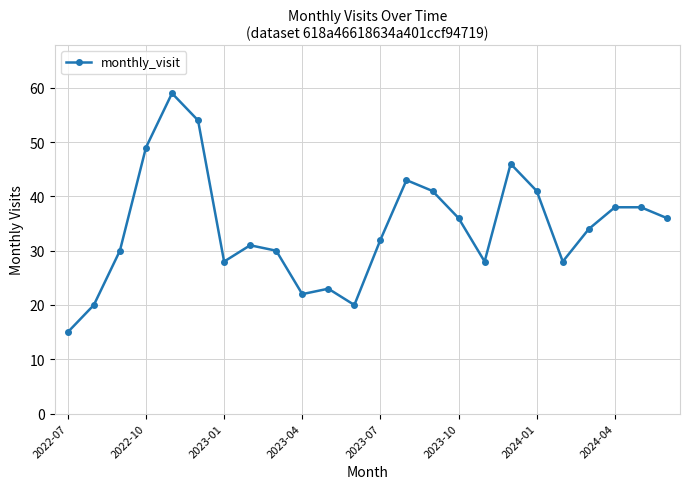

True or false: the data has more than 2 interior local peaks.

True